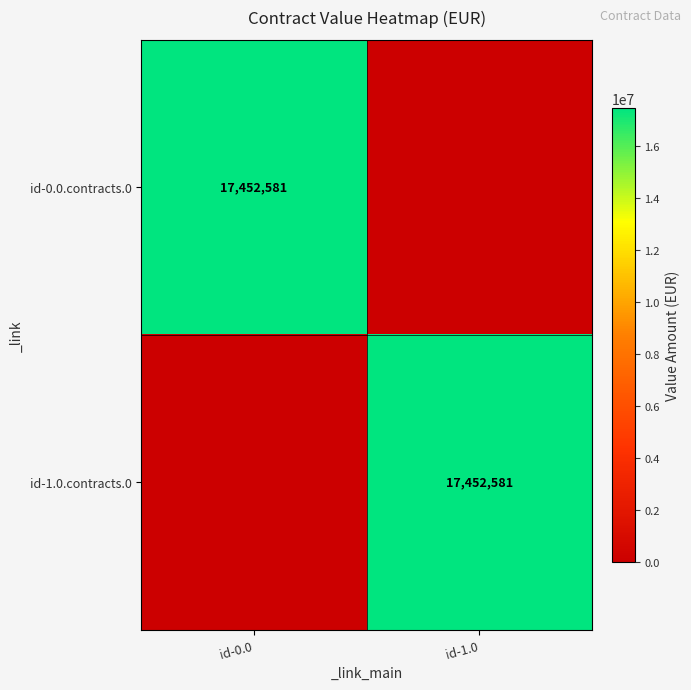

The value of id-0.0.contracts.0 at id-0.0 is 17452581. True or false?

True